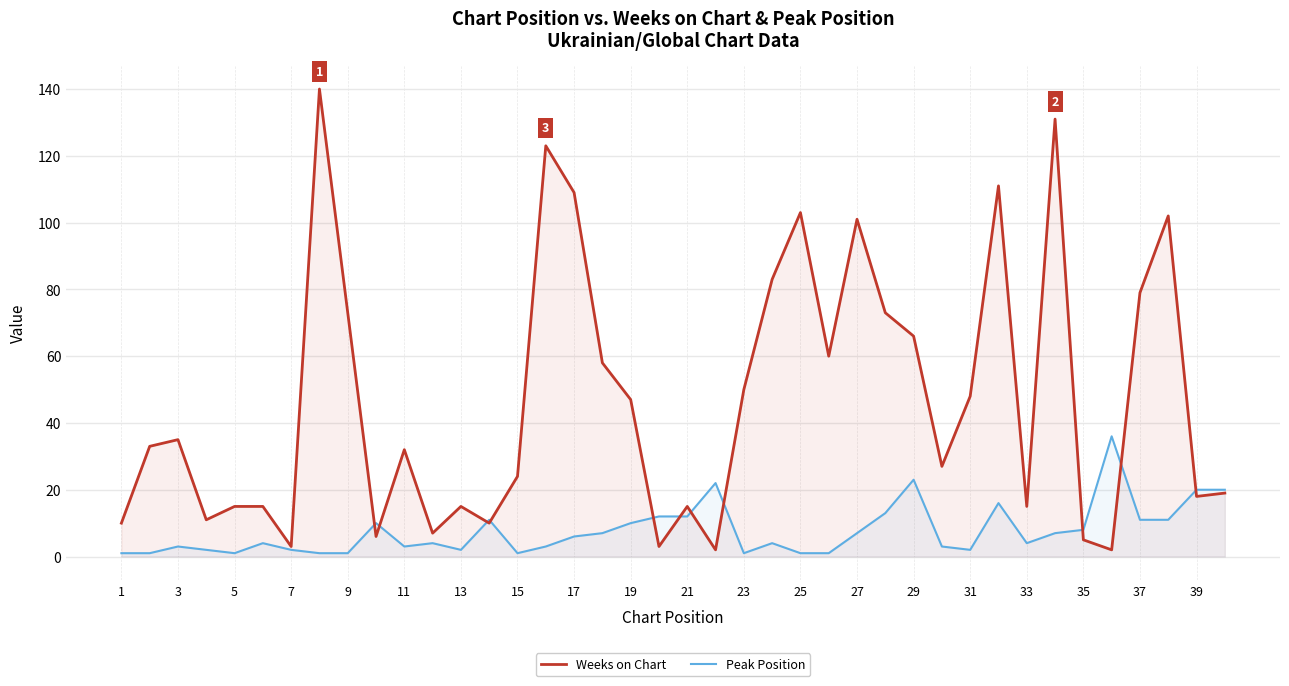

List the series in order of their overall mean, lowest first.

Peak Position, Weeks on Chart